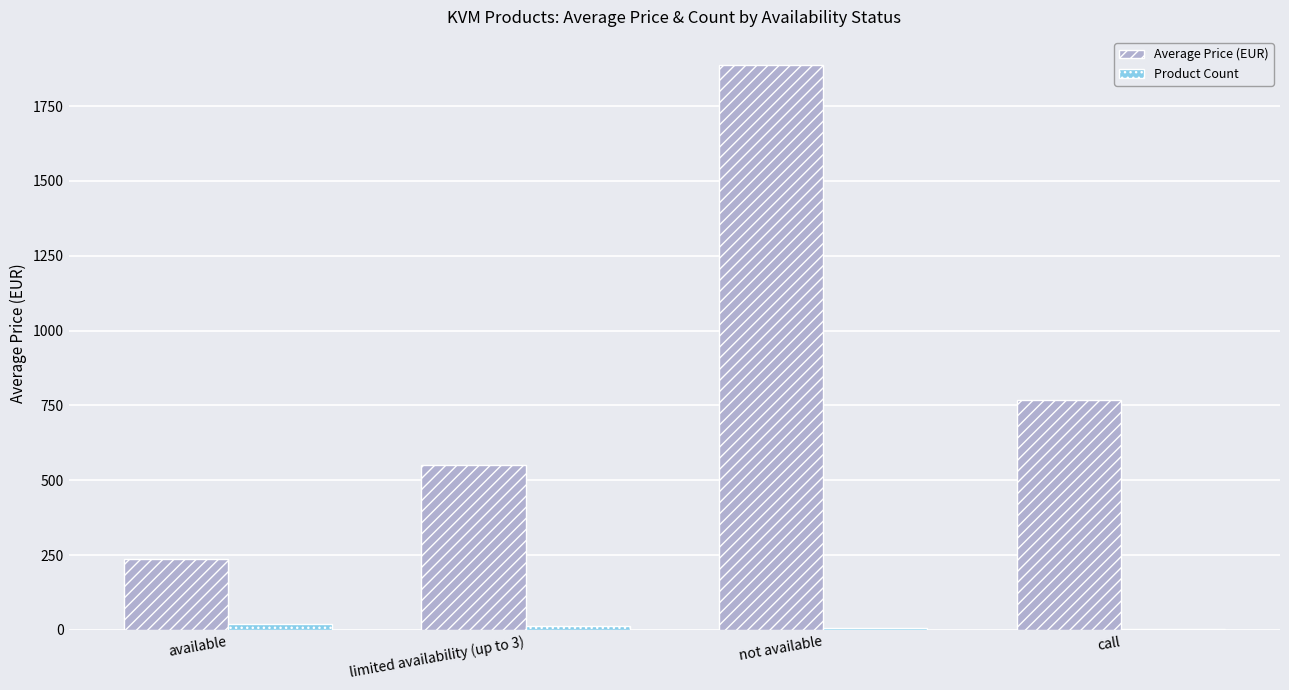

Which series changed the most between available and not available?

Average Price (EUR)